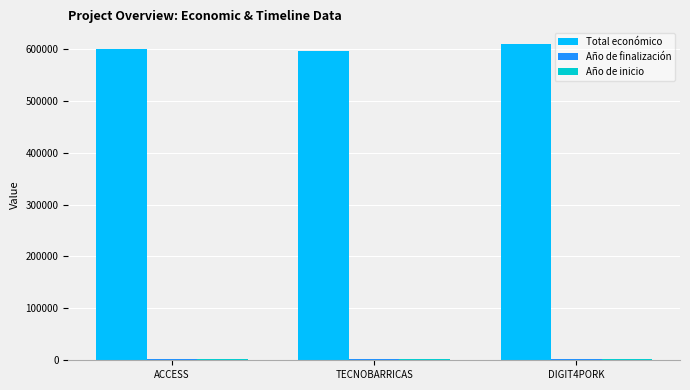

How many bars are there in total?

9